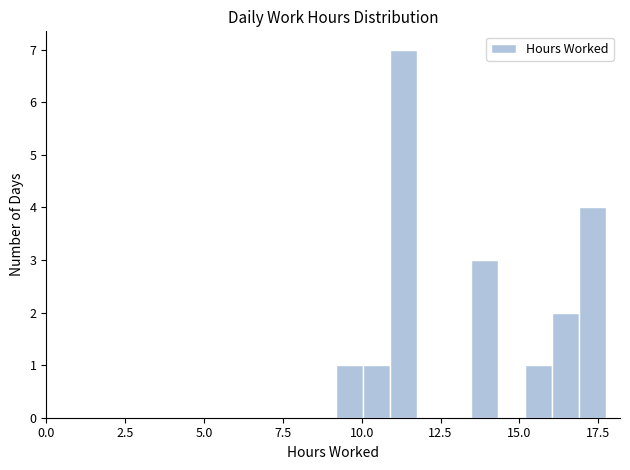

Read against the x-axis, roughly where is the centre of the tallest bar?

11.5